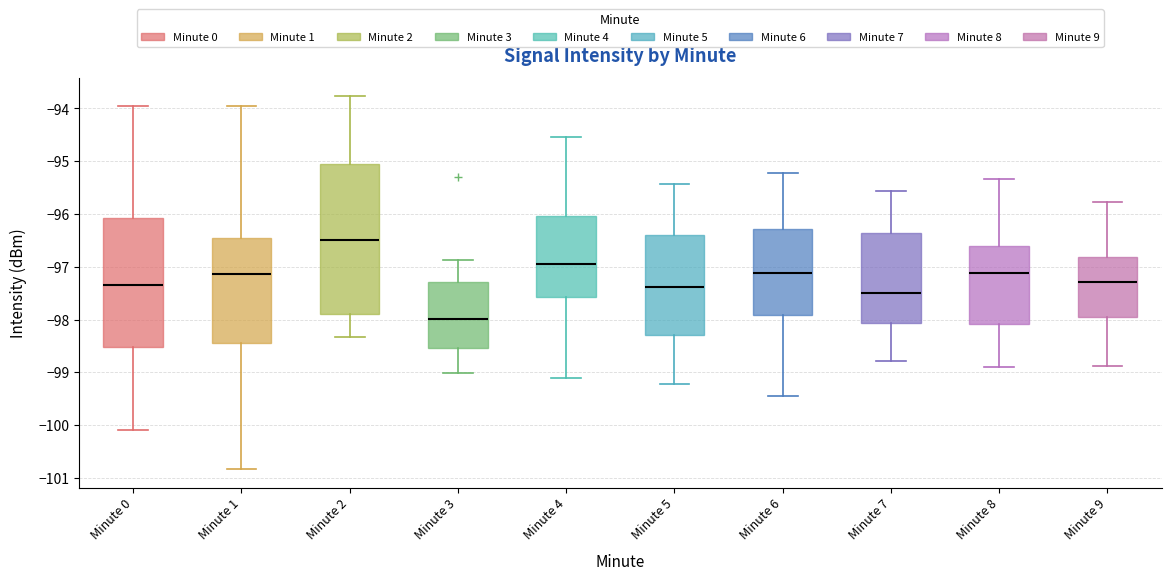

Reading left to right, transcribe this box plot: for each box, give where its median line is, the range the box spans, and where its two whiskers end, as read against the y-axis. The values are not printed on the chart, so give them approximately, as read against the axis.

Minute 0: median -97.3, box -98.5 to -96.1, whiskers -100.1 to -93.9
Minute 1: median -97.1, box -98.4 to -96.5, whiskers -100.8 to -93.9
Minute 2: median -96.5, box -97.9 to -95.1, whiskers -98.3 to -93.8
Minute 3: median -98.0, box -98.5 to -97.3, whiskers -99.0 to -96.9
Minute 4: median -96.9, box -97.6 to -96.0, whiskers -99.1 to -94.5
Minute 5: median -97.4, box -98.3 to -96.4, whiskers -99.2 to -95.4
Minute 6: median -97.1, box -97.9 to -96.3, whiskers -99.4 to -95.2
Minute 7: median -97.5, box -98.1 to -96.4, whiskers -98.8 to -95.6
Minute 8: median -97.1, box -98.1 to -96.6, whiskers -98.9 to -95.3
Minute 9: median -97.3, box -98.0 to -96.8, whiskers -98.9 to -95.8